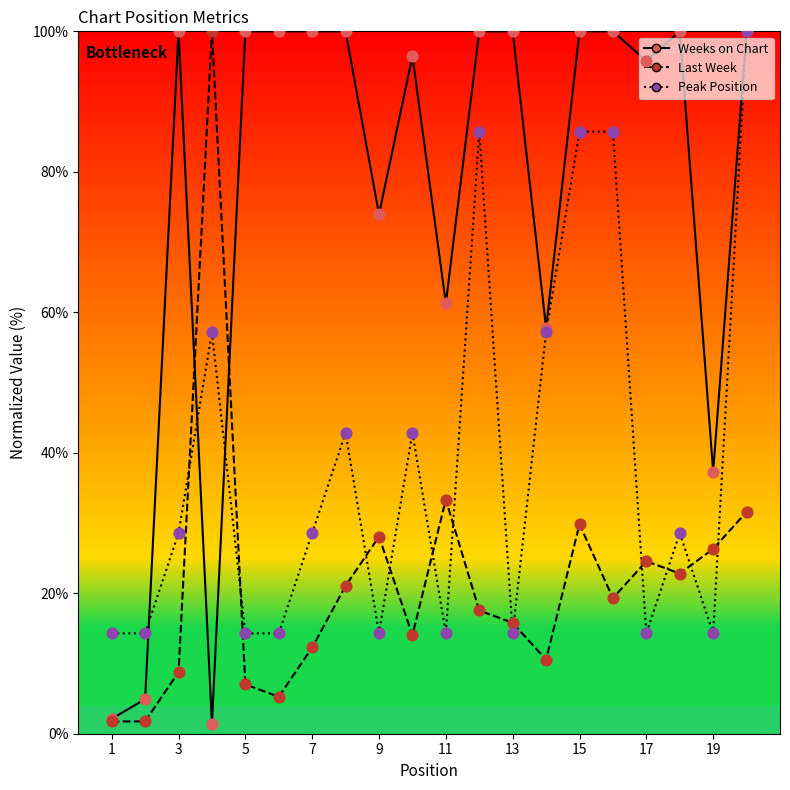

What are all the series names shown in the legend?

Weeks on Chart, Last Week, Peak Position